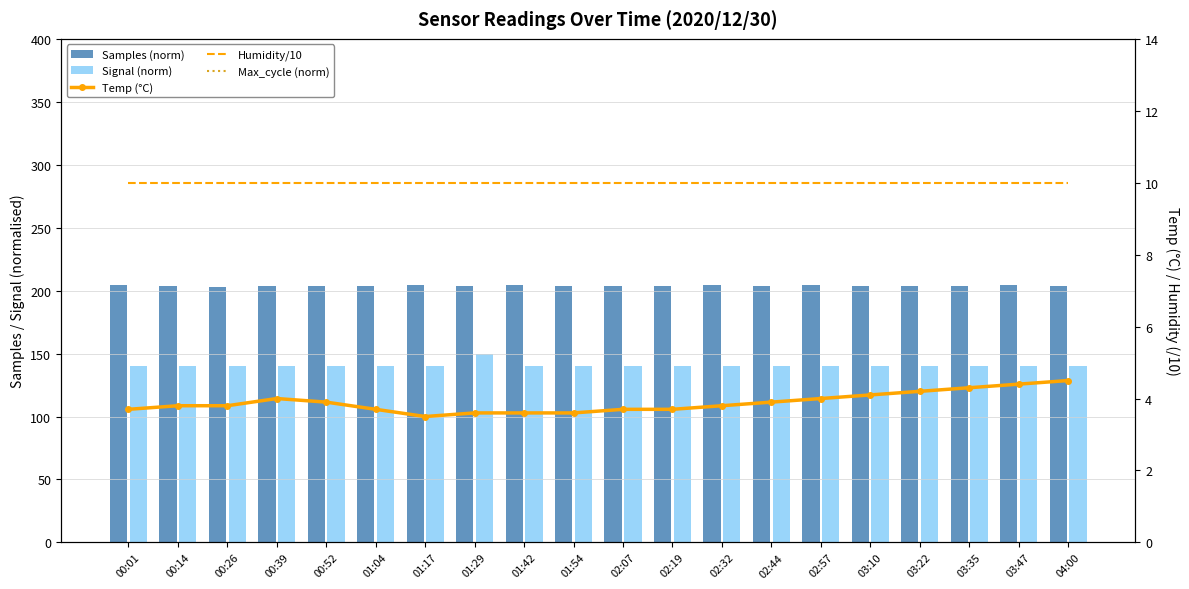

What is the label of the 14th bar from the left?

02:44